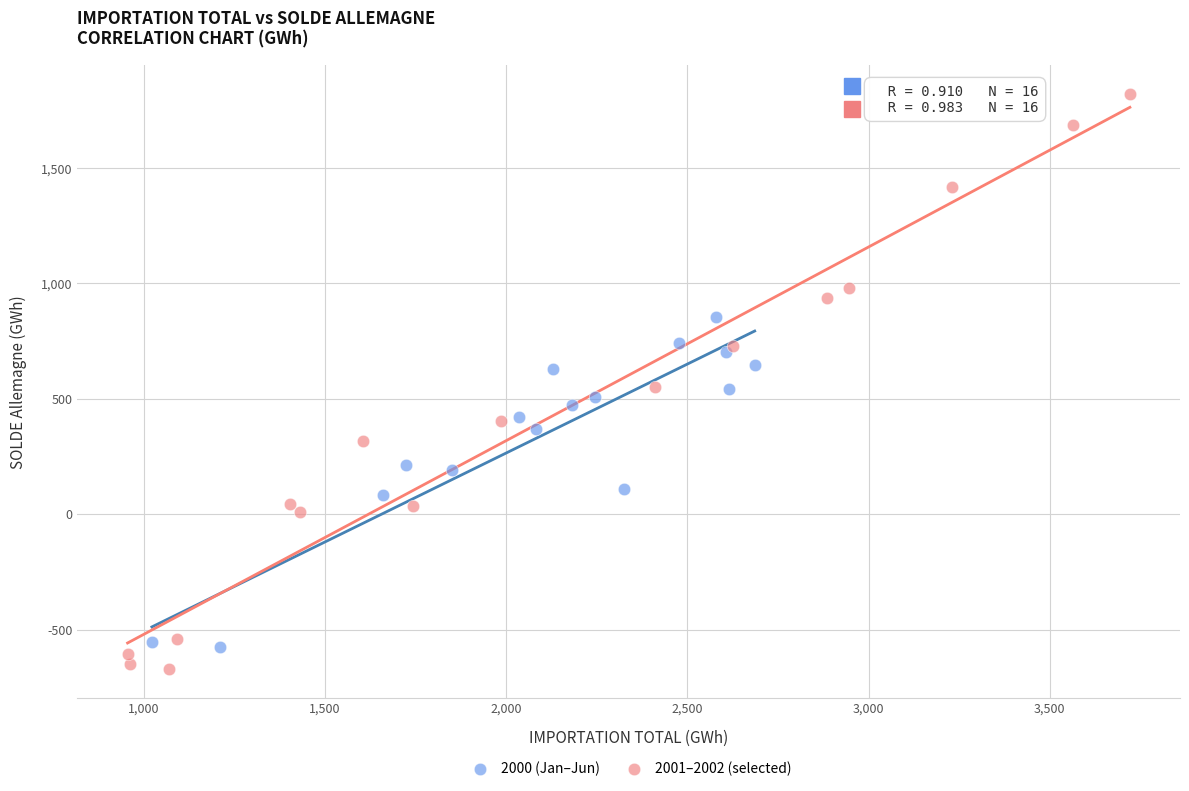

Which series reaches the maximum Y coordinate?

2001–2002 (selected)